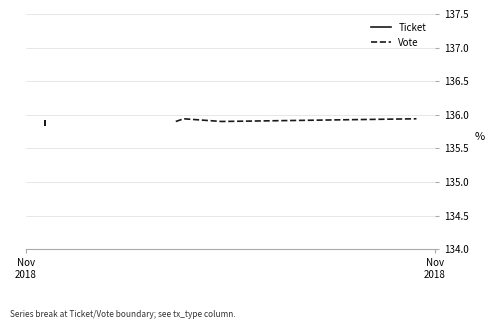

What is the average value of the Vote series?

135.9